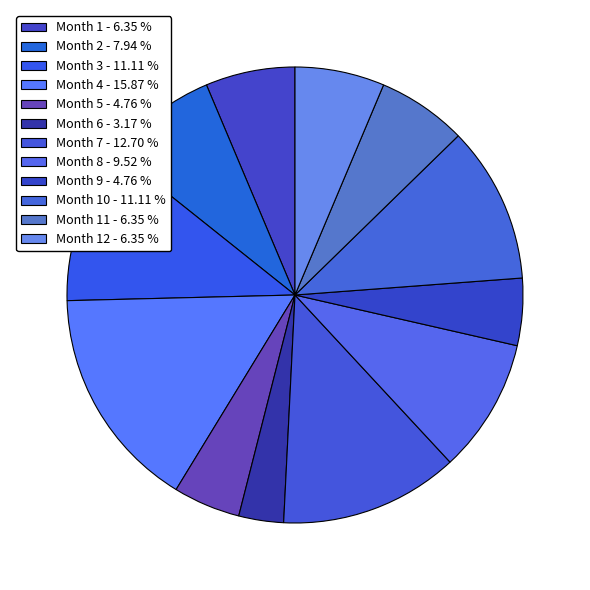

How many slices are in this pie chart?

12